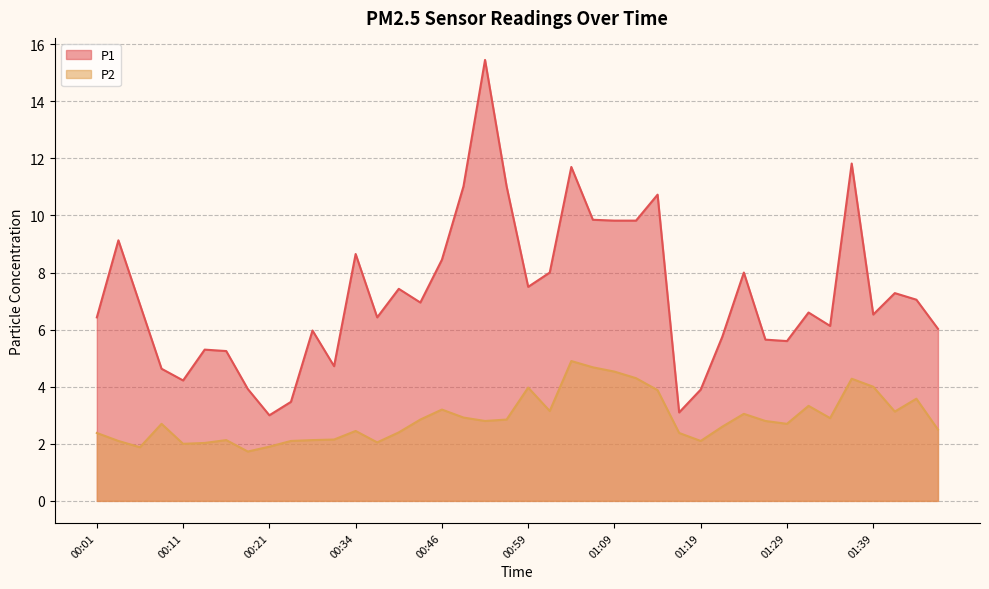

What is the difference between the maximum and minimum values in the P2 series?

3.2